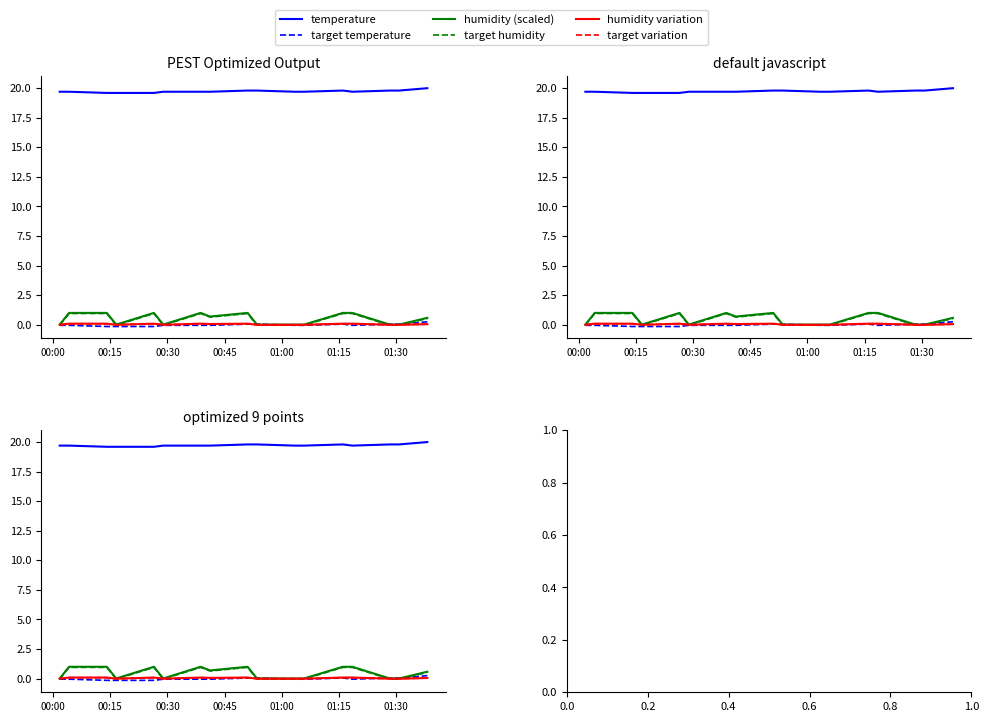

What is the lowest value of the target temperature series?

-0.1